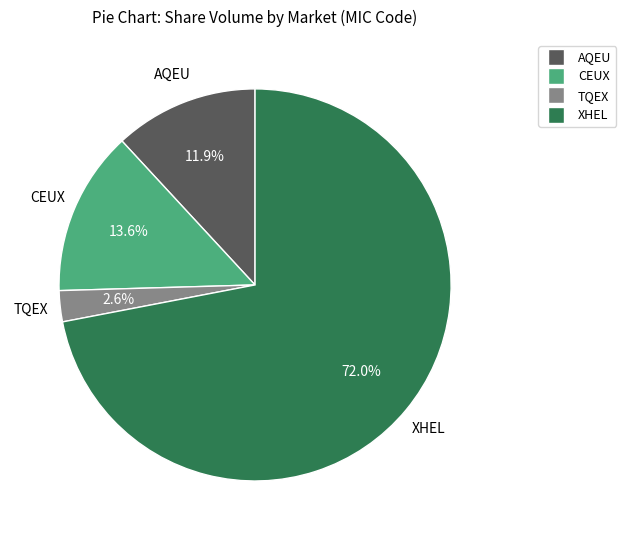

True or false: CEUX accounts for 27% of the total.

False